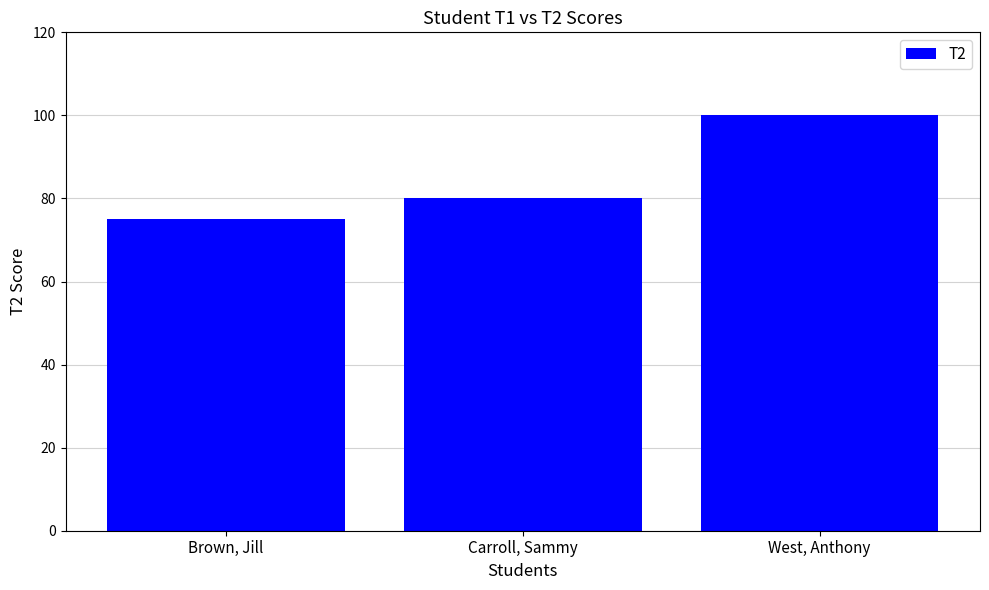

What is the sum of all values?

255